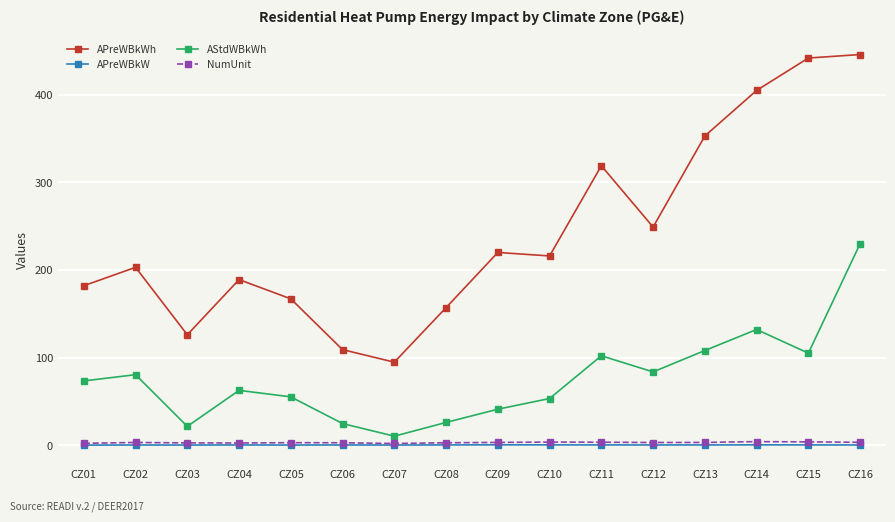

At which category is the sum across all series the highest?

CZ16